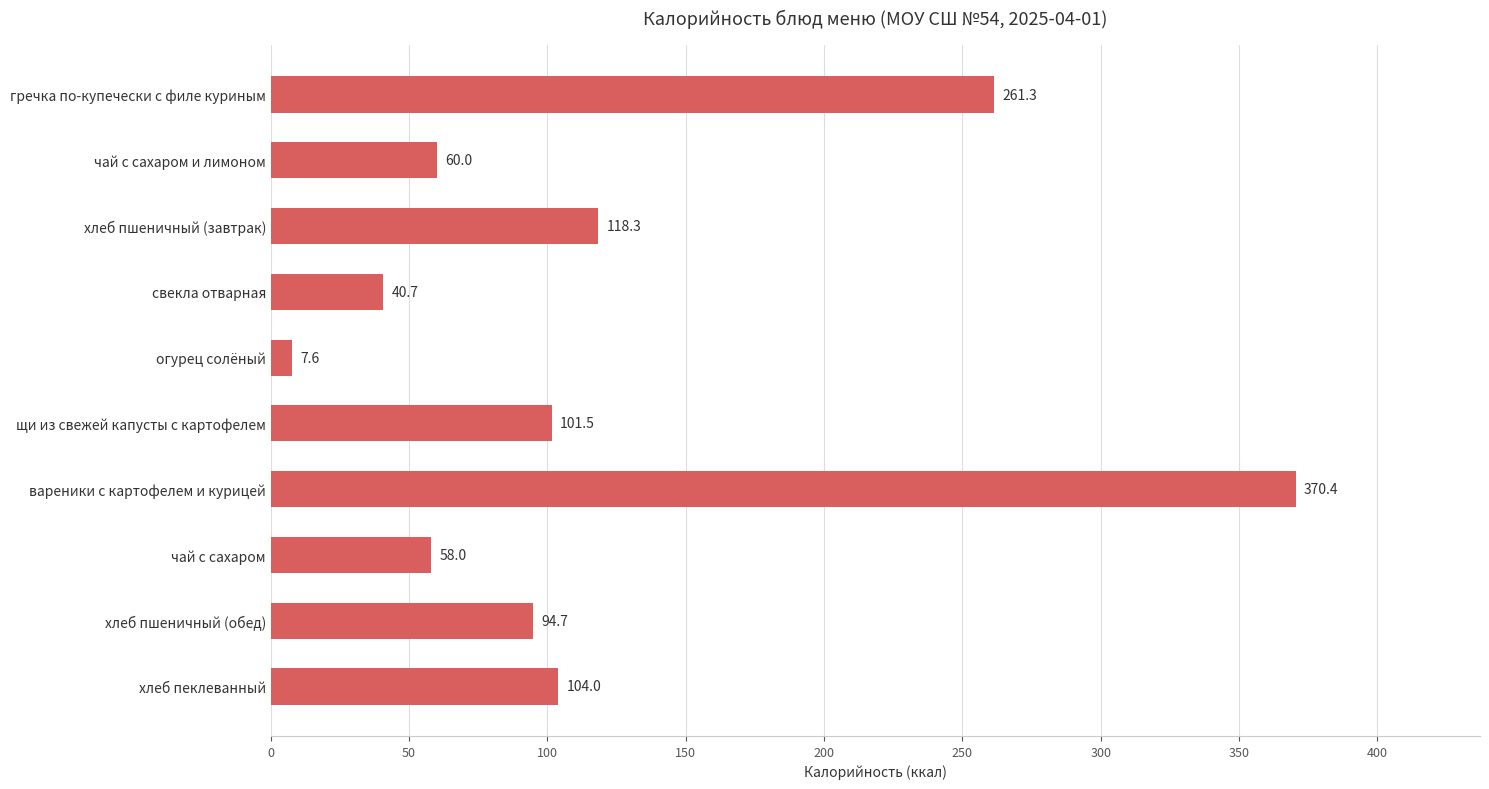

Reading top to bottom, transcribe all the data shown in this chart.

гречка по-купечески с филе куриным=261.3	чай с сахаром и лимоном=60.0	хлеб пшеничный (завтрак)=118.3	свекла отварная=40.7	огурец солёный=7.6	щи из свежей капусты с картофелем=101.5	вареники с картофелем и курицей=370.4	чай с сахаром=58.0	хлеб пшеничный (обед)=94.7	хлеб пеклеванный=104.0